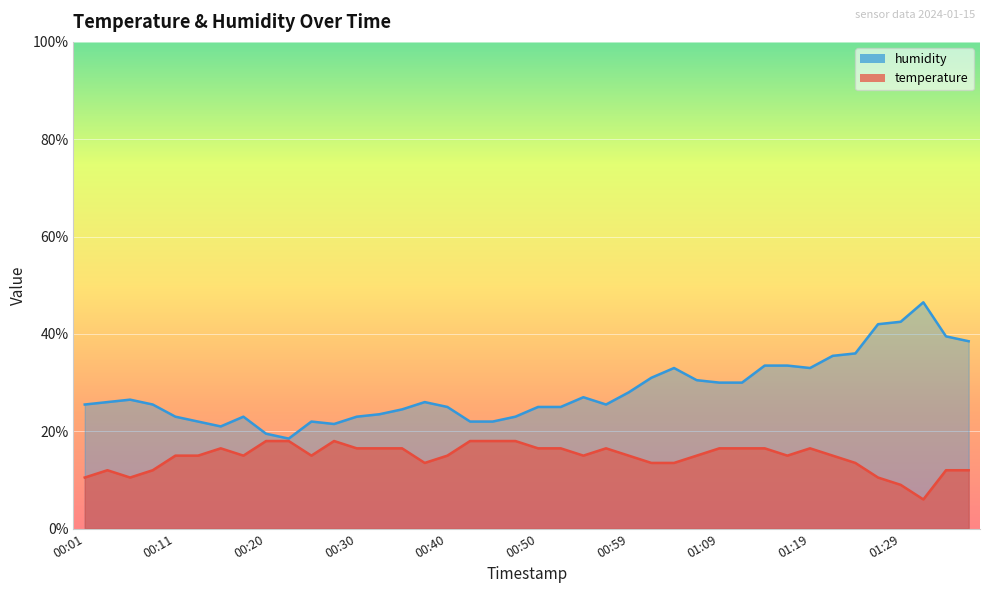

Reading left to right, what are all the values shown in this chart?

temperature: 10.5	12.0	10.5	12.0	15.0	15.0	16.5	15.0	18.0	18.0	15.0	18.0	16.5	16.5	16.5	13.5	15.0	18.0	18.0	18.0	16.5	16.5	15.0	16.5	15.0	13.5	13.5	15.0	16.5	16.5	16.5	15.0	16.5	15.0	13.5	10.5	9.0	6.0	12.0	12.0
humidity: 25.5	26.0	26.5	25.5	23.0	22.0	21.0	23.0	19.5	18.5	22.0	21.5	23.0	23.5	24.5	26.0	25.0	22.0	22.0	23.0	25.0	25.0	27.0	25.5	28.0	31.0	33.0	30.5	30.0	30.0	33.5	33.5	33.0	35.5	36.0	42.0	42.5	46.5	39.5	38.5